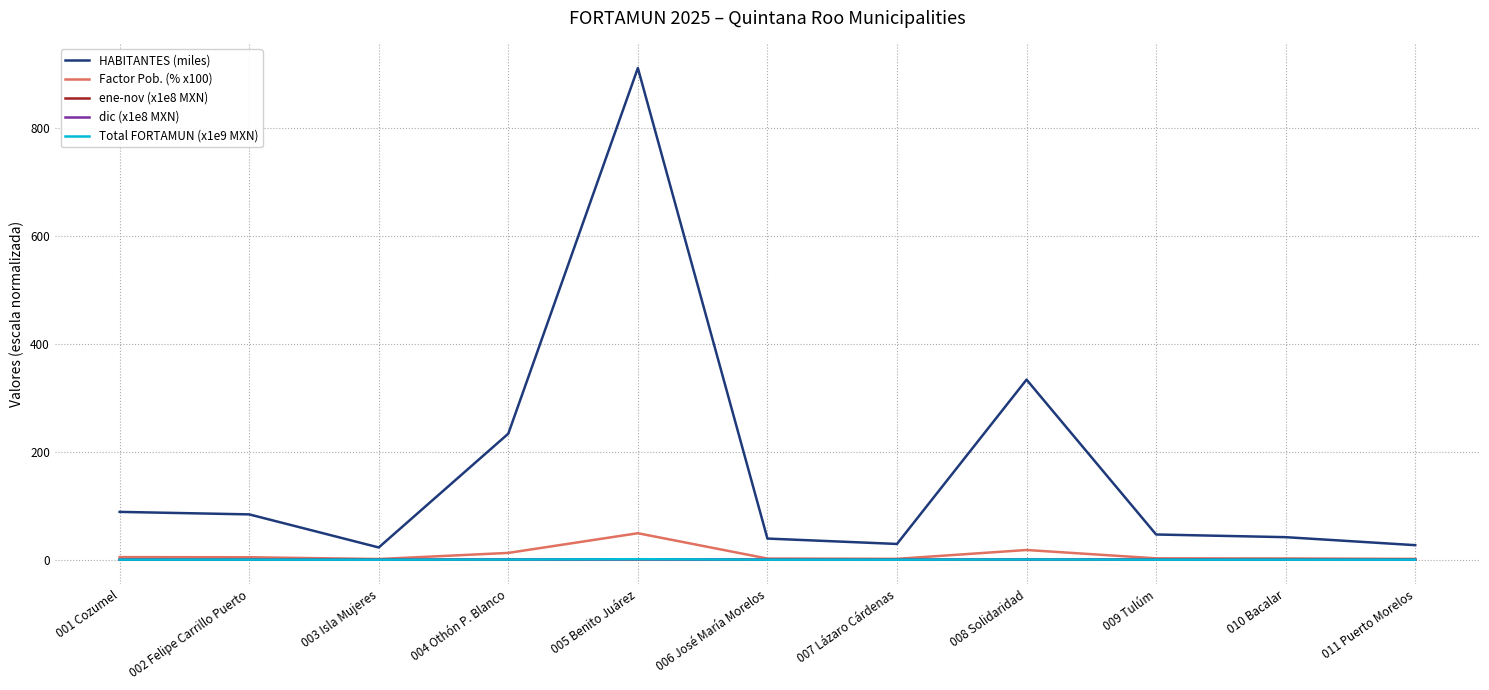

True or false: HABITANTES (miles) and dic (x1e8 MXN) intersect in this chart.

False